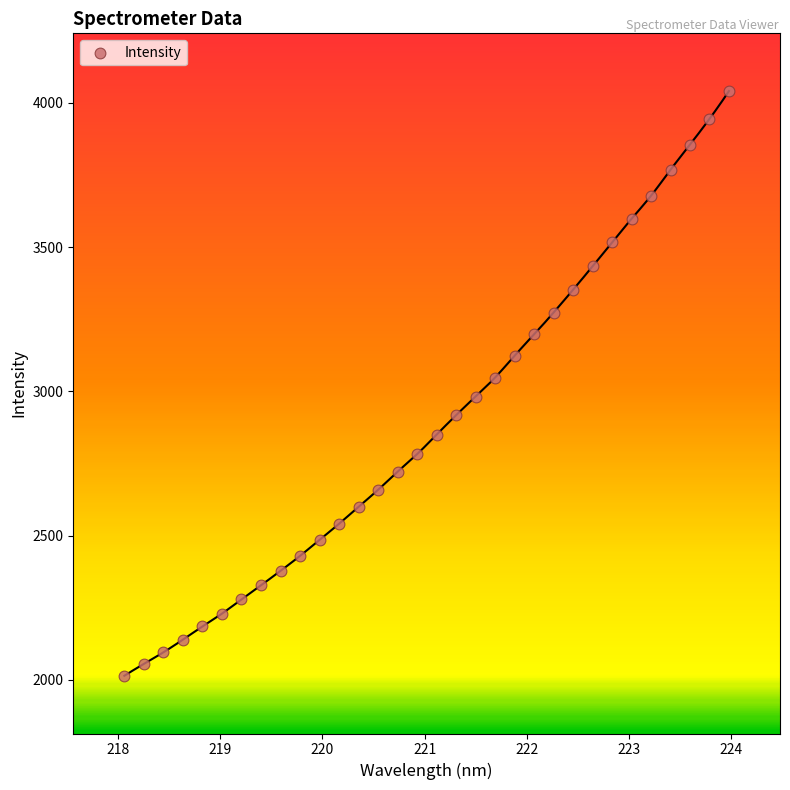

What is the range of X values (max minus min)?

5.9